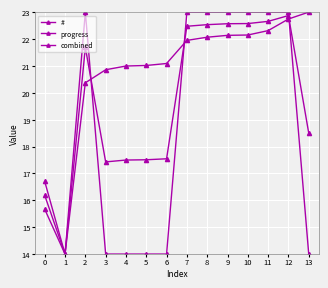

True or false: # has a value of 37.6 at 8.

False